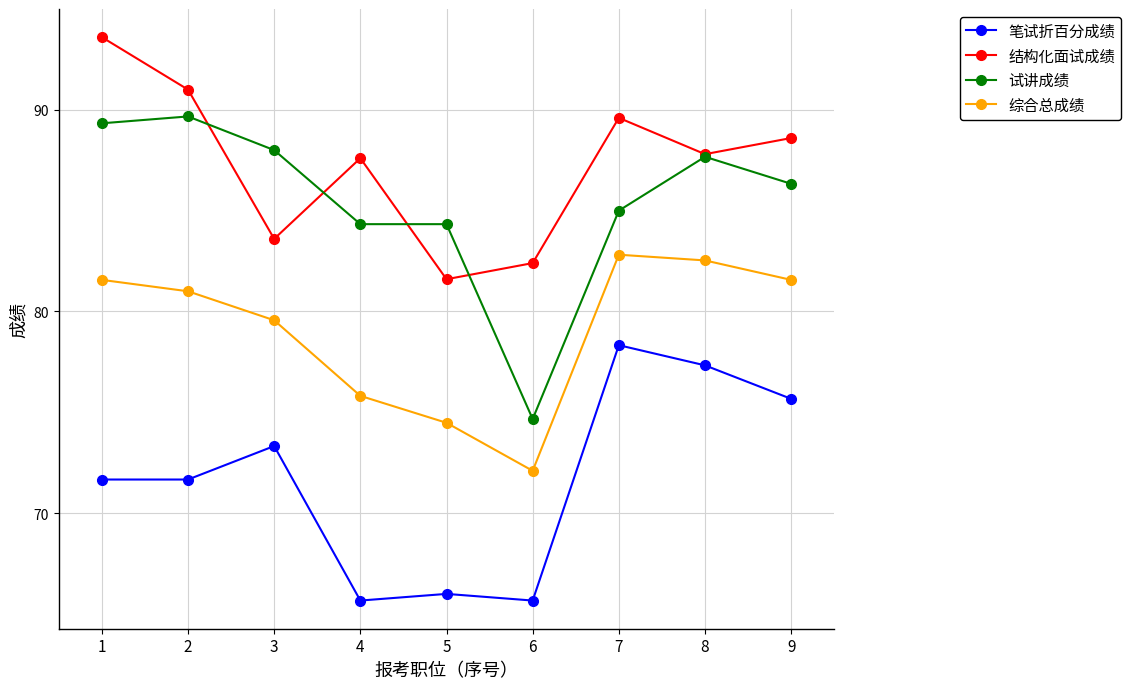

Which label corresponds to the largest value in the chart?

1